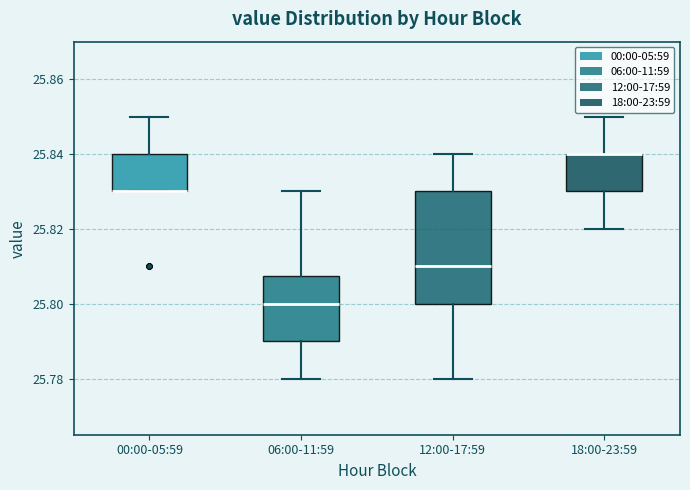

Reading left to right, transcribe this box plot: for each box, give where its median line is, the range the box spans, and where its two whiskers end, as read against the y-axis. The values are not printed on the chart, so give them approximately, as read against the axis.

00:00-05:59: median 25.830 (drawn on the box's lower edge), box 25.830 to 25.840, whiskers 25.830 to 25.850
06:00-11:59: median 25.800, box 25.790 to 25.808, whiskers 25.780 to 25.830
12:00-17:59: median 25.810, box 25.800 to 25.830, whiskers 25.780 to 25.840
18:00-23:59: median 25.840 (drawn on the box's upper edge), box 25.830 to 25.840, whiskers 25.820 to 25.850